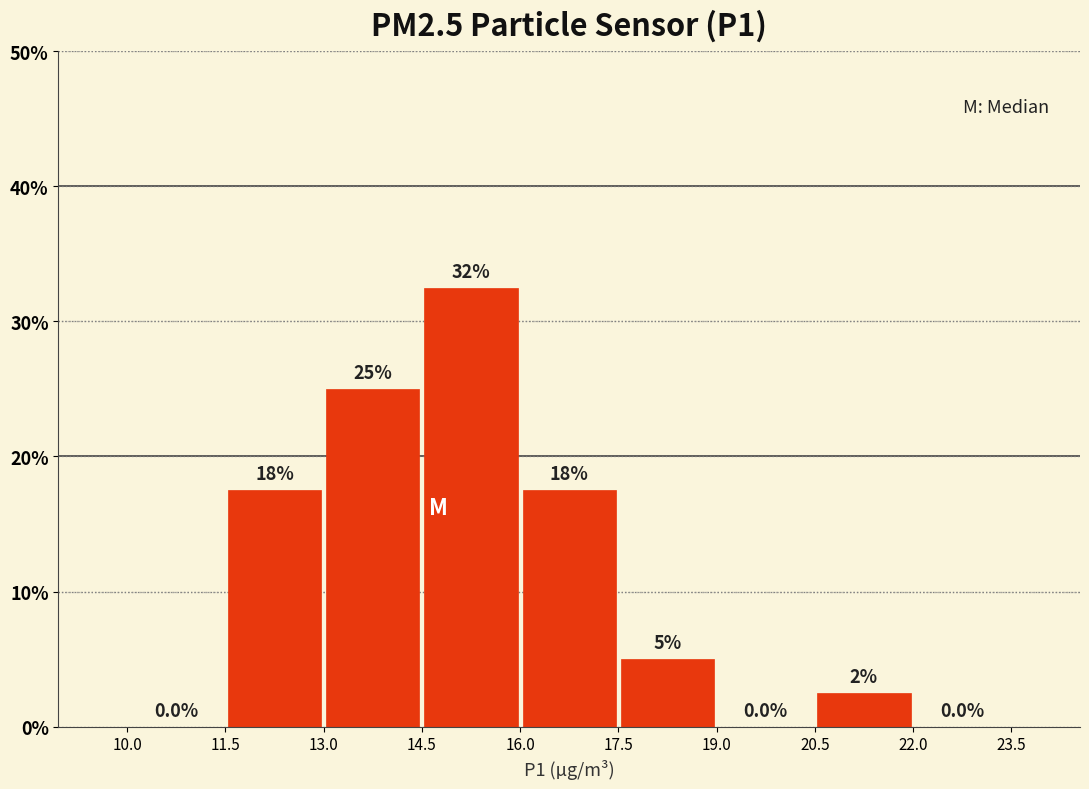

Over which range of the x-axis is the bar tallest?

14.5 to 16.0